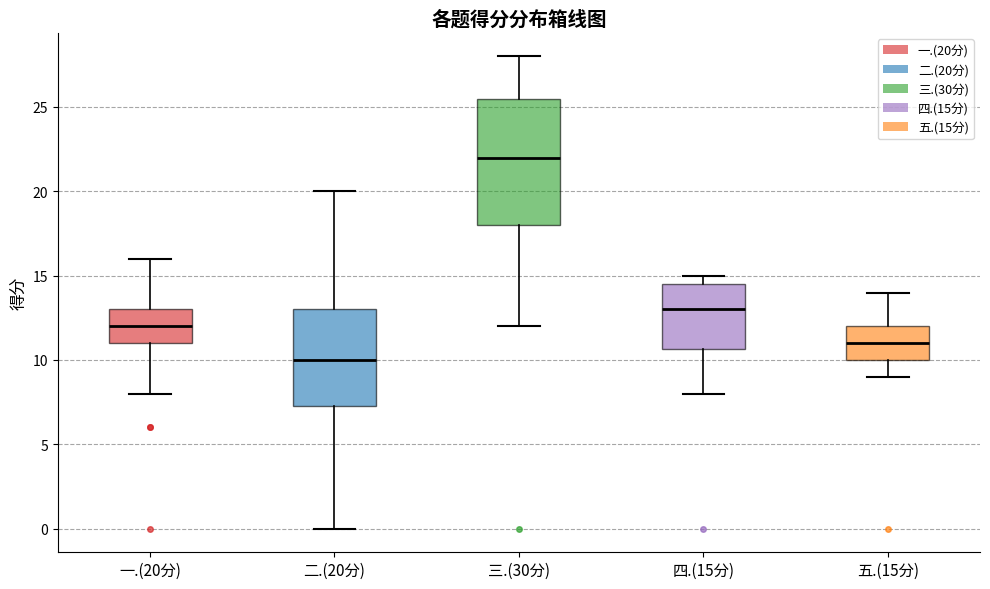

Which box has the lowest median line?

二.(20分)